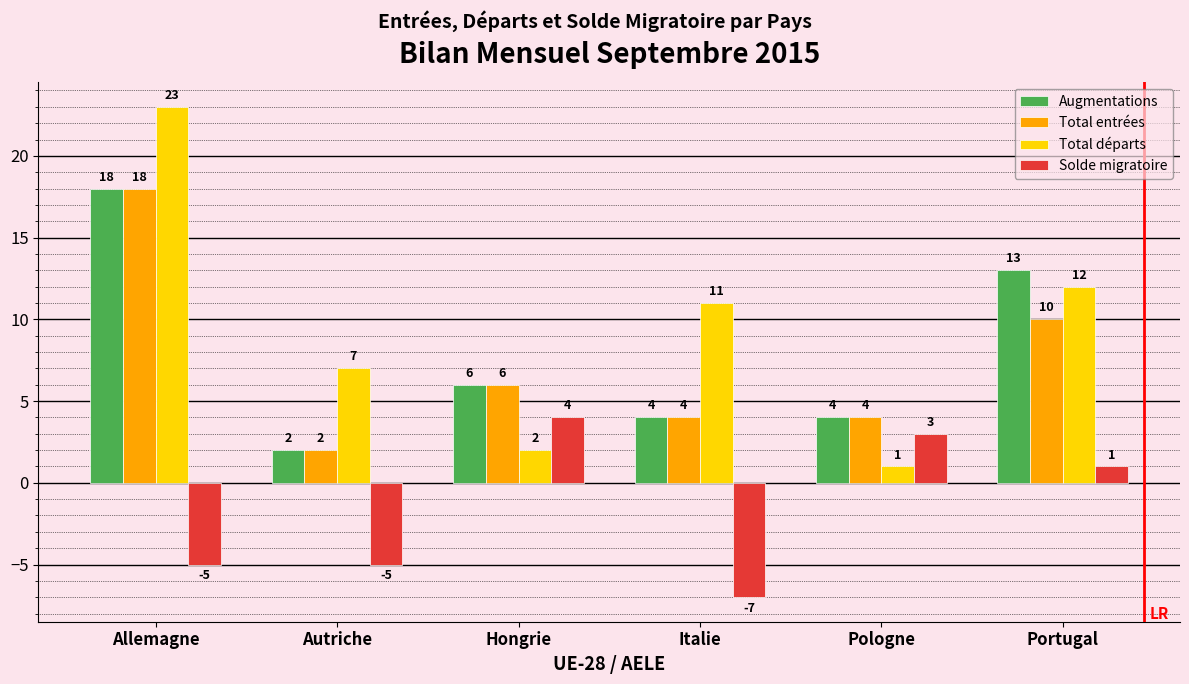

What is the difference between the highest and lowest values at Italie?

18